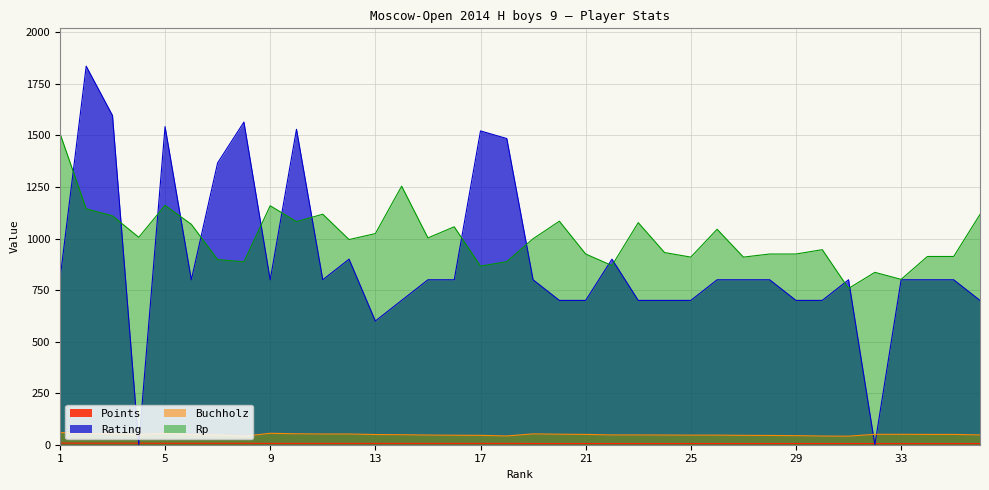

Which series ends up on top after the final intersection of Rp and Rating?

Rp